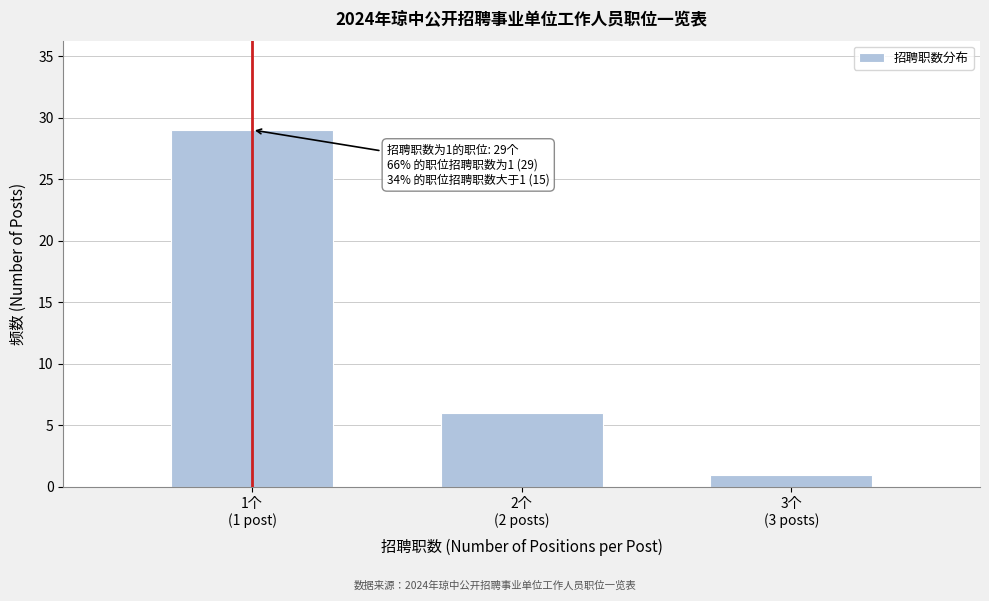

Reading right to left, what are all the values shown in this chart?

1	6	29